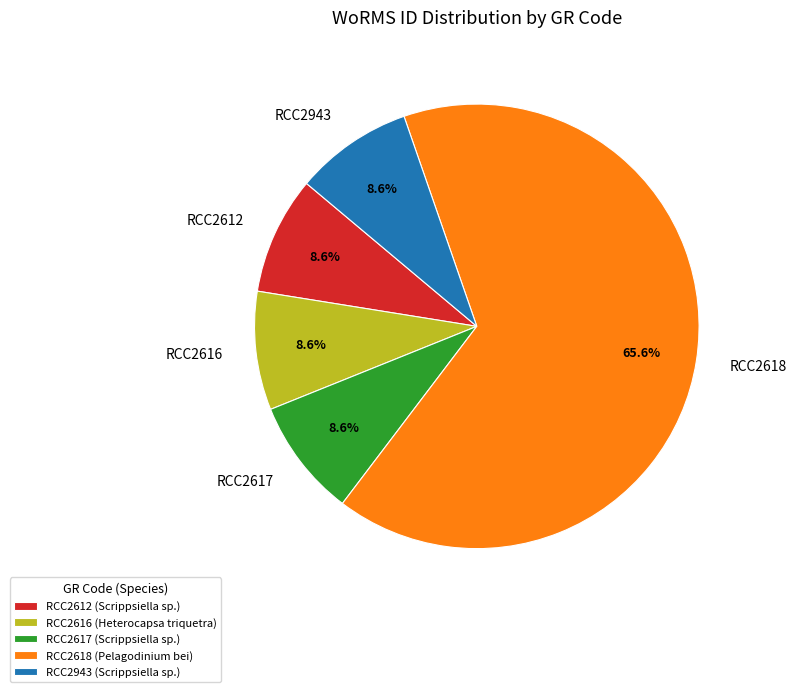

What is the ratio of the value at RCC2617 to the value at RCC2618?

0.1